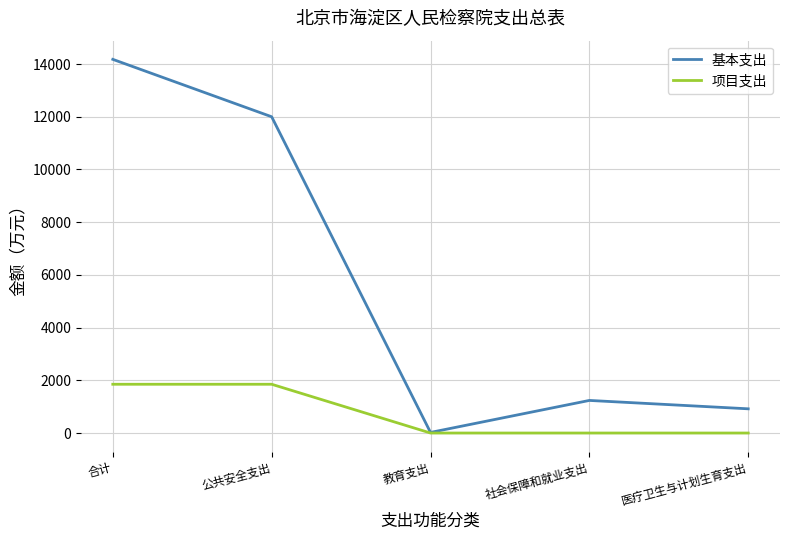

Reading left to right, extract all data points from this chart.

基本支出: 14178.3	12000.1	22.9	1236.7	918.6
项目支出: 1850.6	1850.6	0.0	0.0	0.0